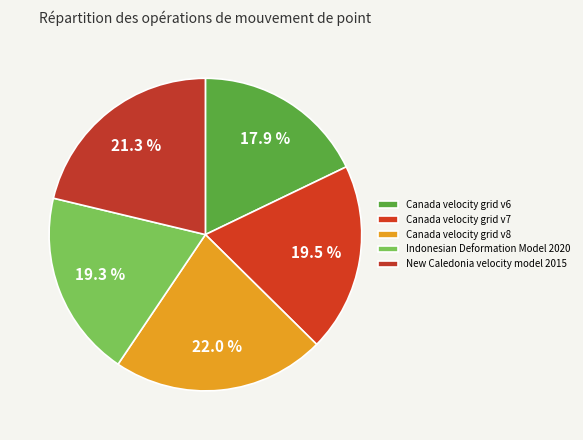

How many slices are in this pie chart?

5